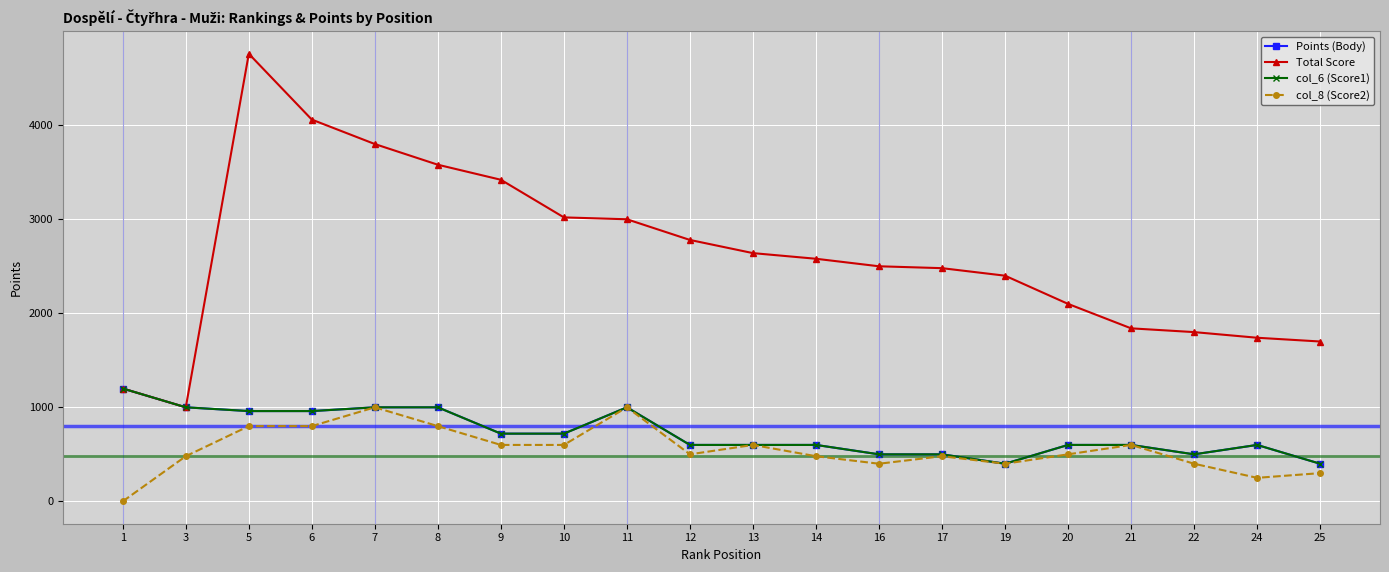

Which category has the lowest value across all series?

1